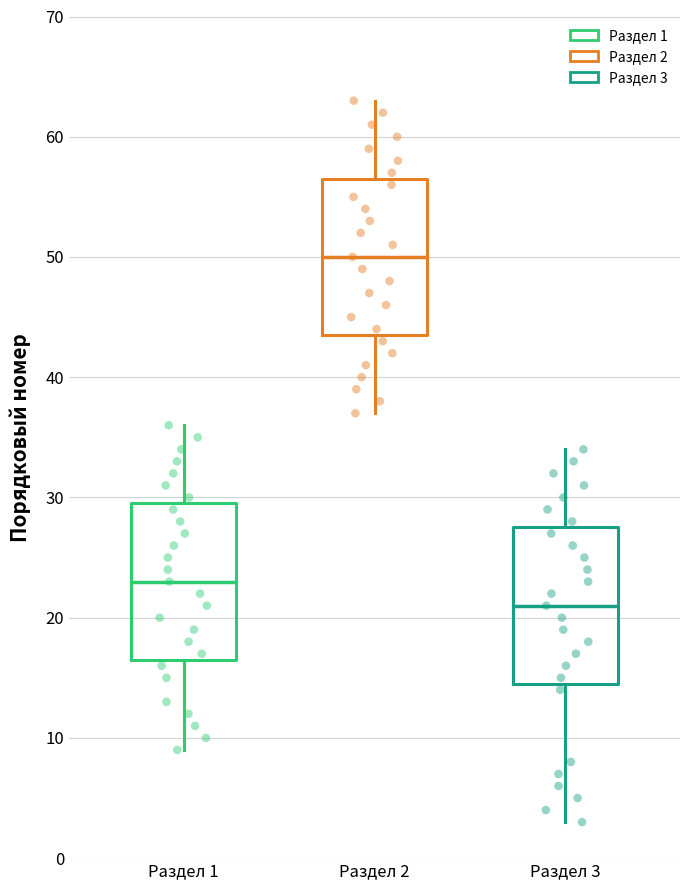

Which box's median line is the highest?

Раздел 2